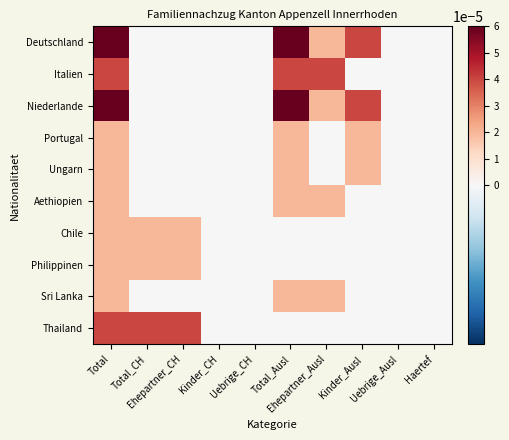

Which series has the widest spread of values?

Deutschland